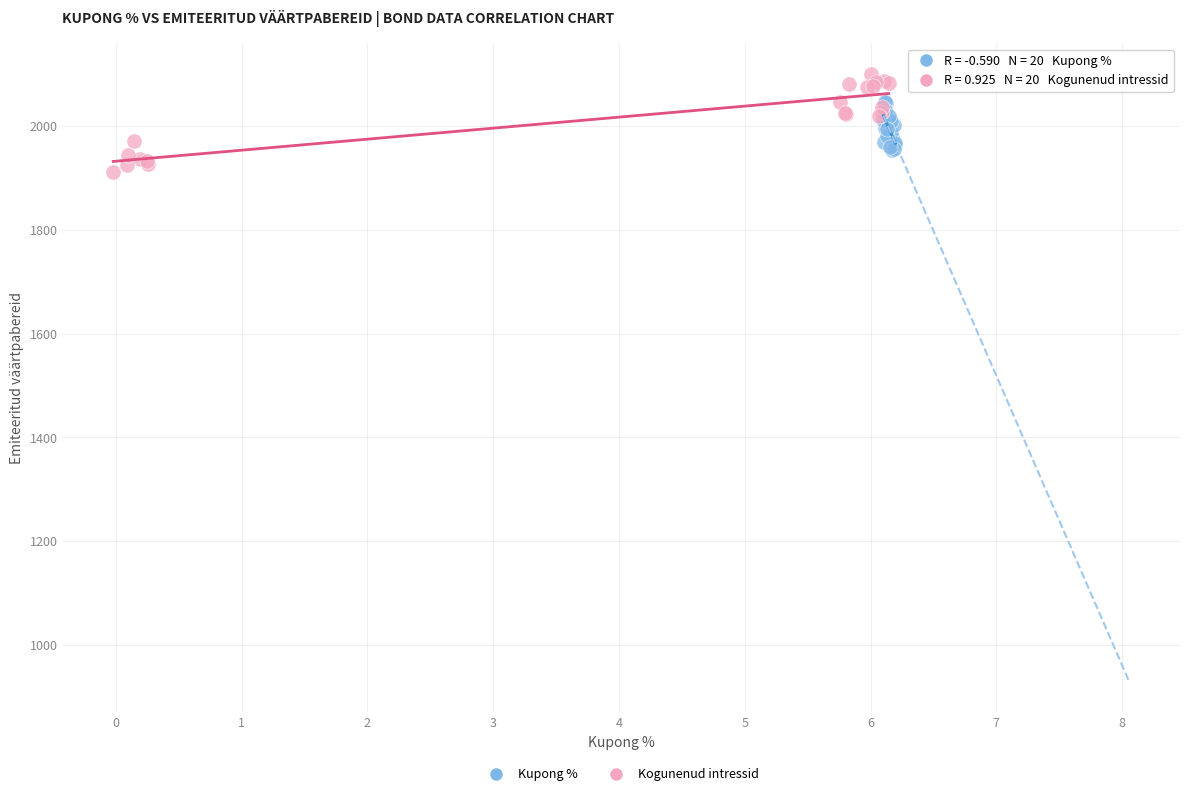

Which series has the widest spread of Y values?

Kogunenud intressid